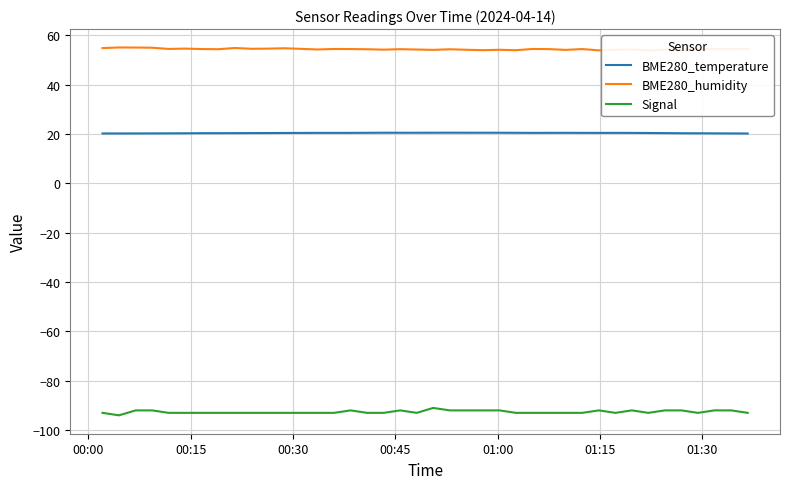

True or false: Signal and BME280_temperature intersect in this chart.

False